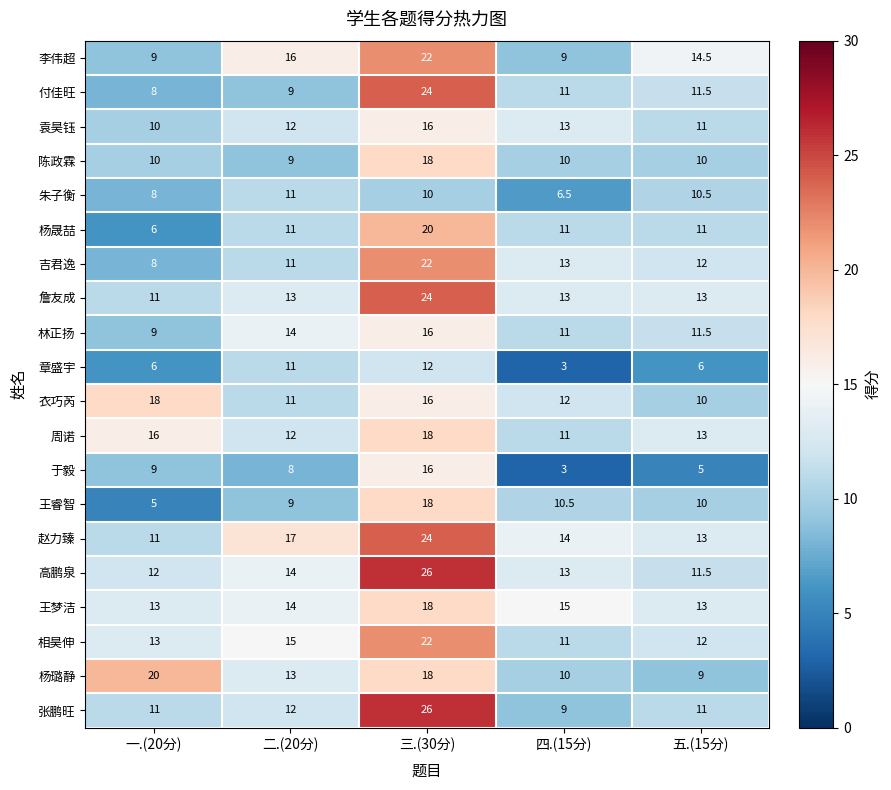

Where is 李伟超 nearest to the value 15?

五.(15分)